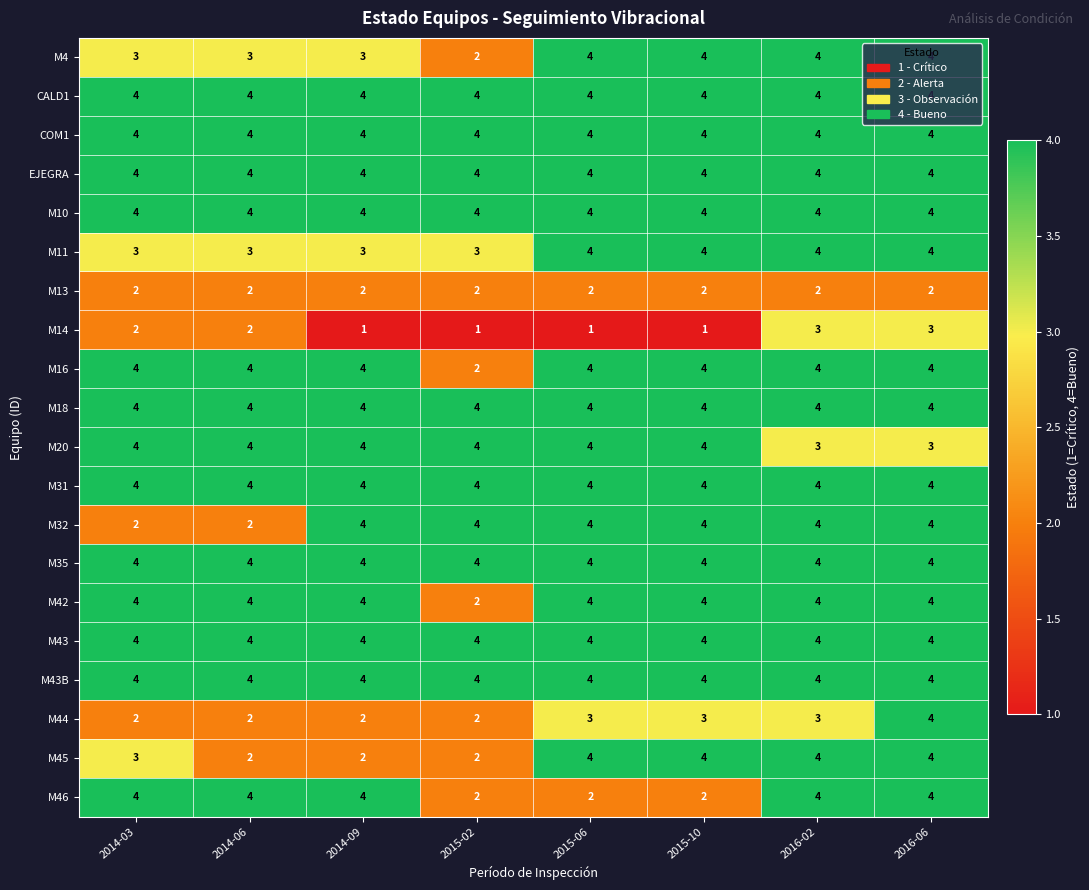

What is the greatest value displayed?

4